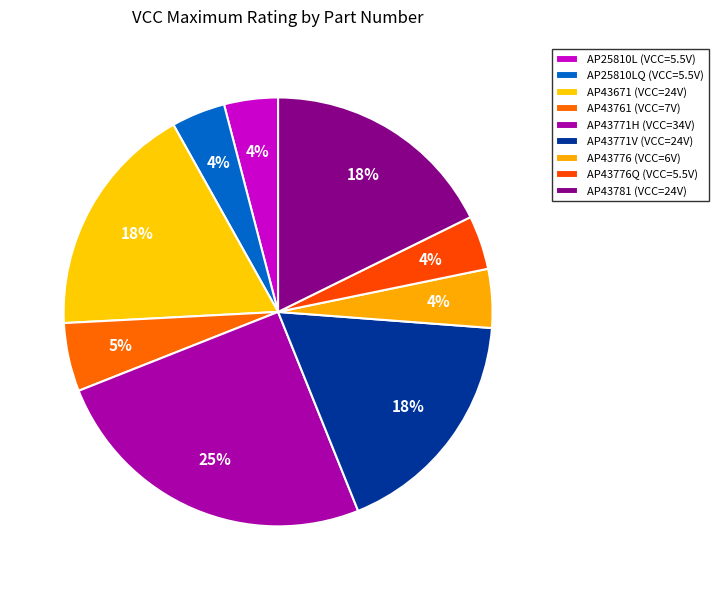

To the nearest percent, what is the average slice percentage?

11%